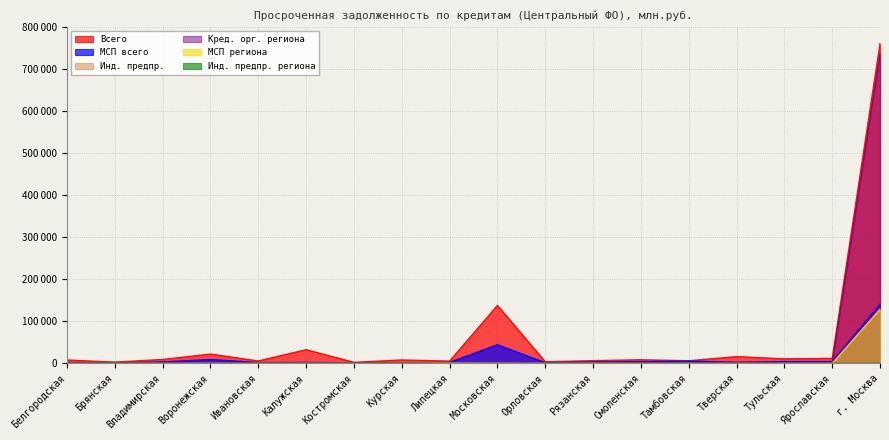

How many categories are shown in the chart?

18